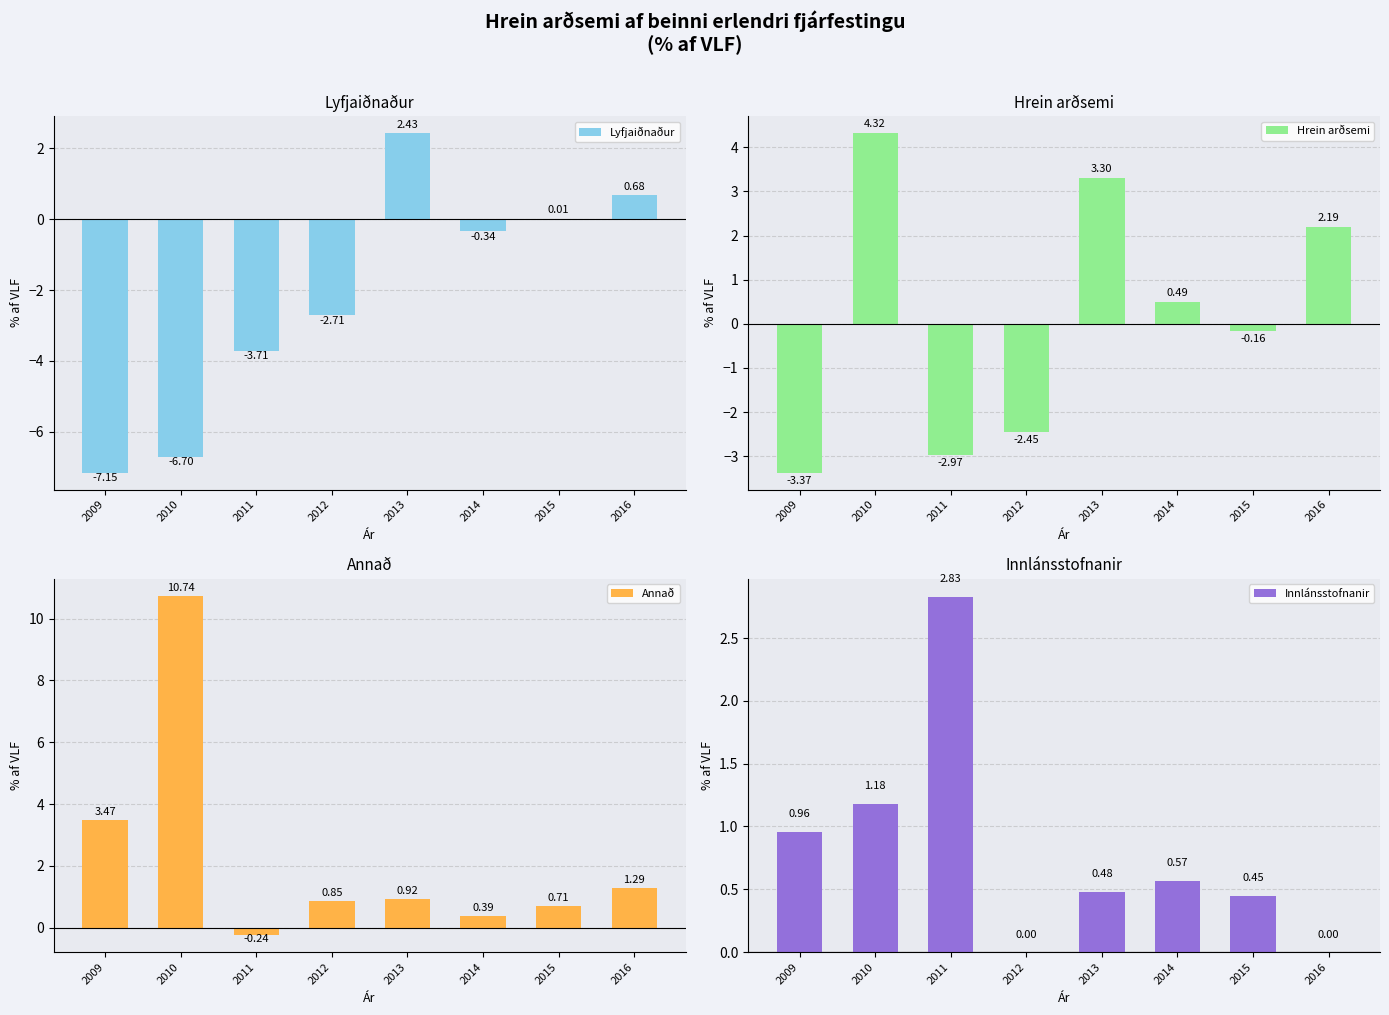

What is the difference between the highest and lowest values at 2013?

2.8